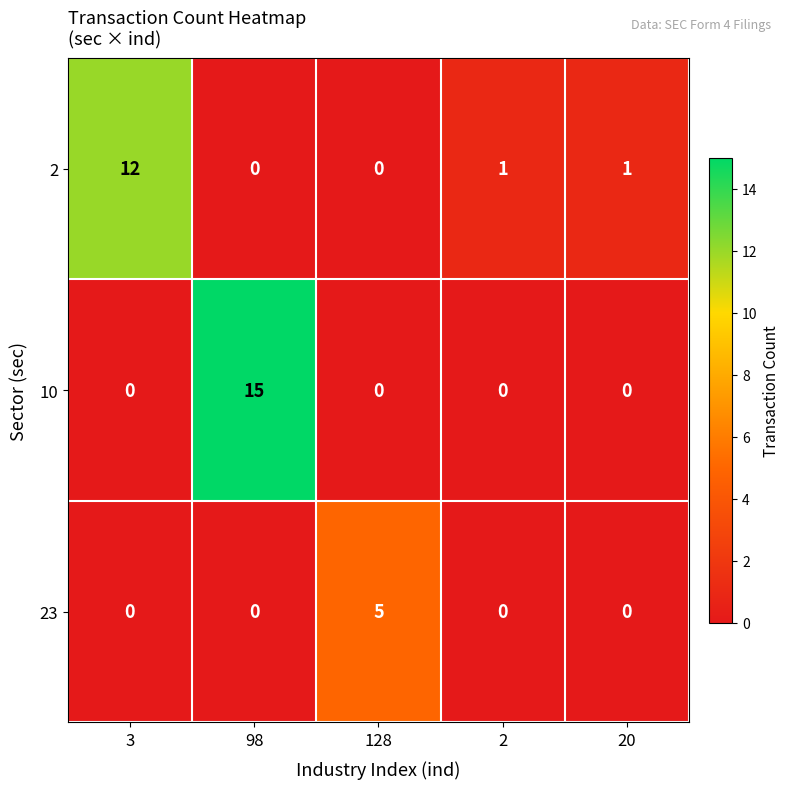

List the series in order of their peak value, highest first.

10, 2, 23